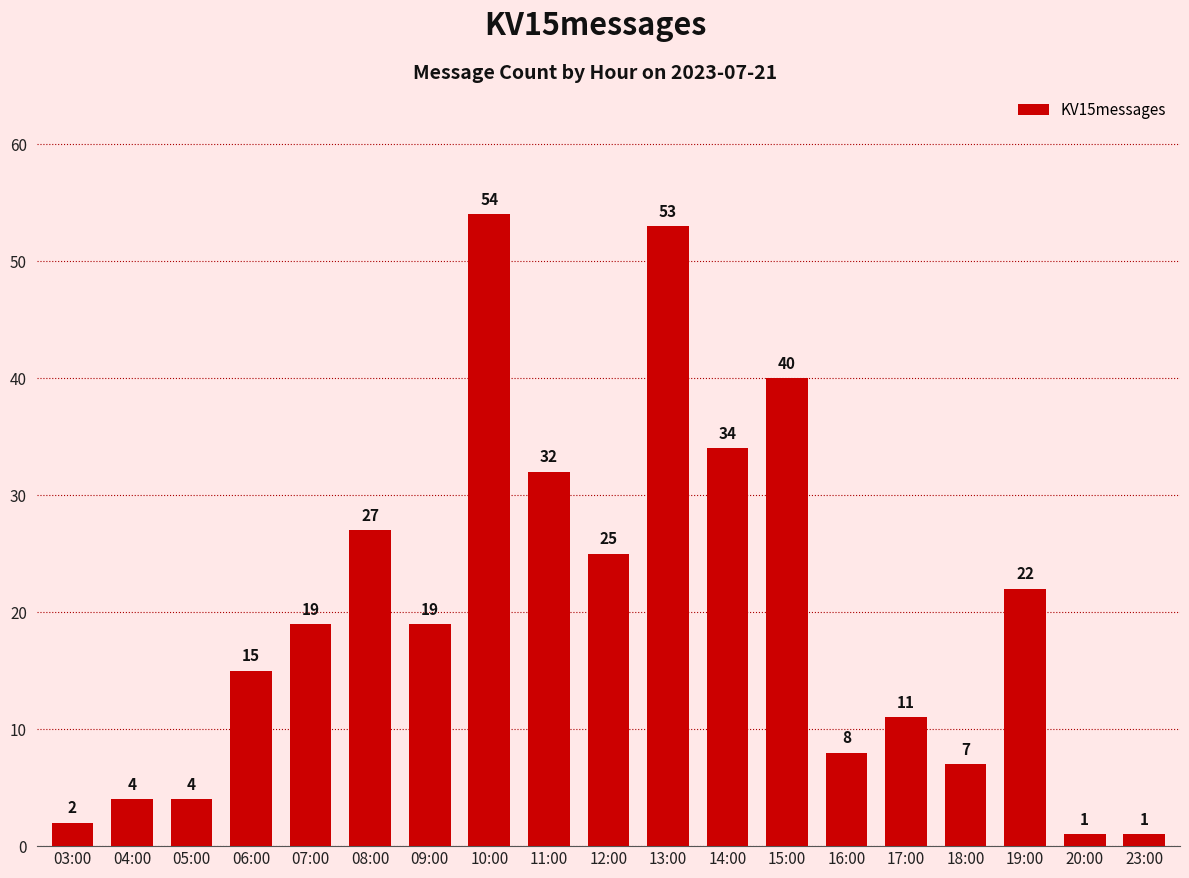

Count the number of data series in this chart.

1